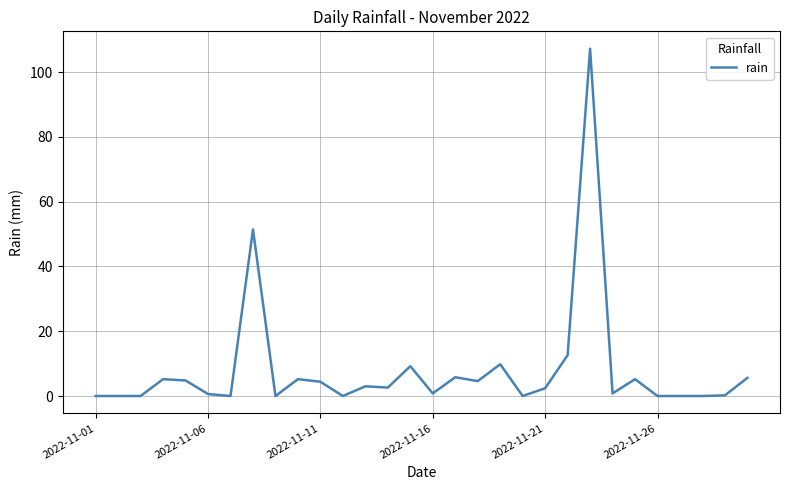

What is the average value?

8.0